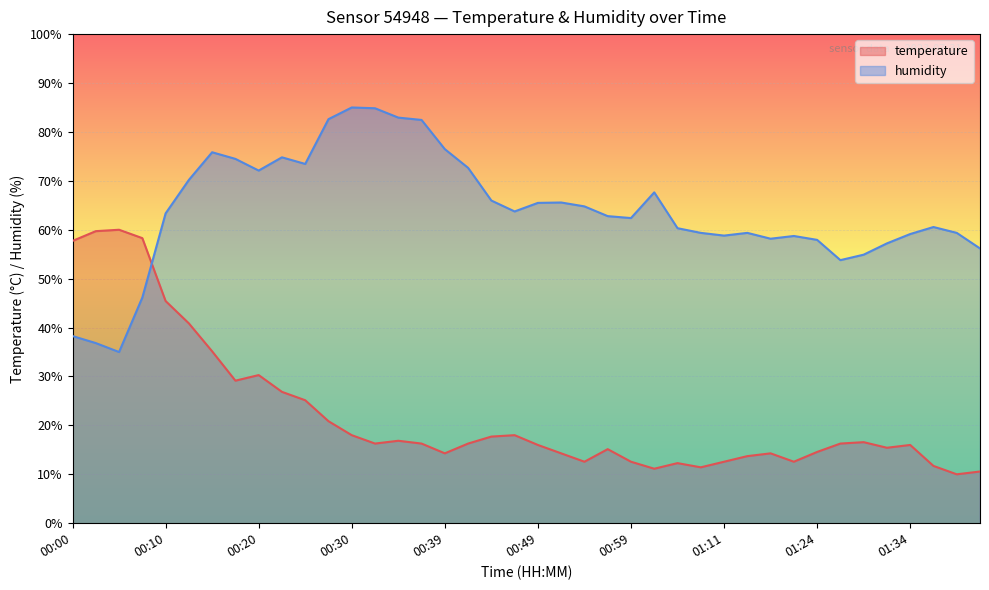

Where does the temperature series first go above 16?

00:00